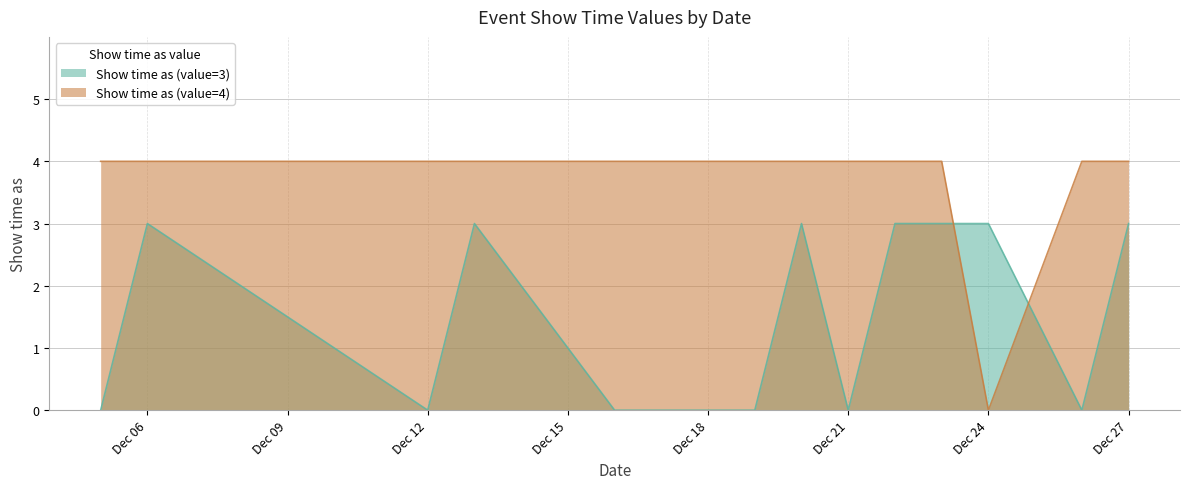

Which series has the largest total across all categories?

Show time as (value=4)